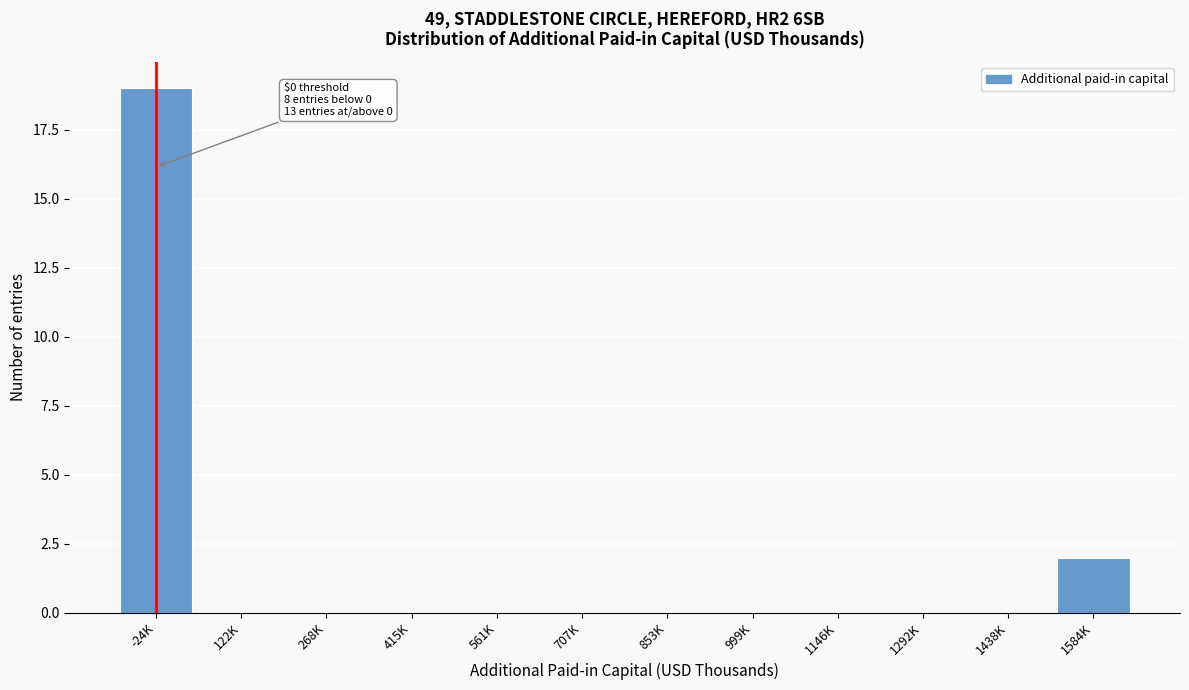

Reading left to right, what are all the values shown in this chart?

-24K=19	122K=0	268K=0	415K=0	561K=0	707K=0	853K=0	999K=0	1146K=0	1292K=0	1438K=0	1584K=2